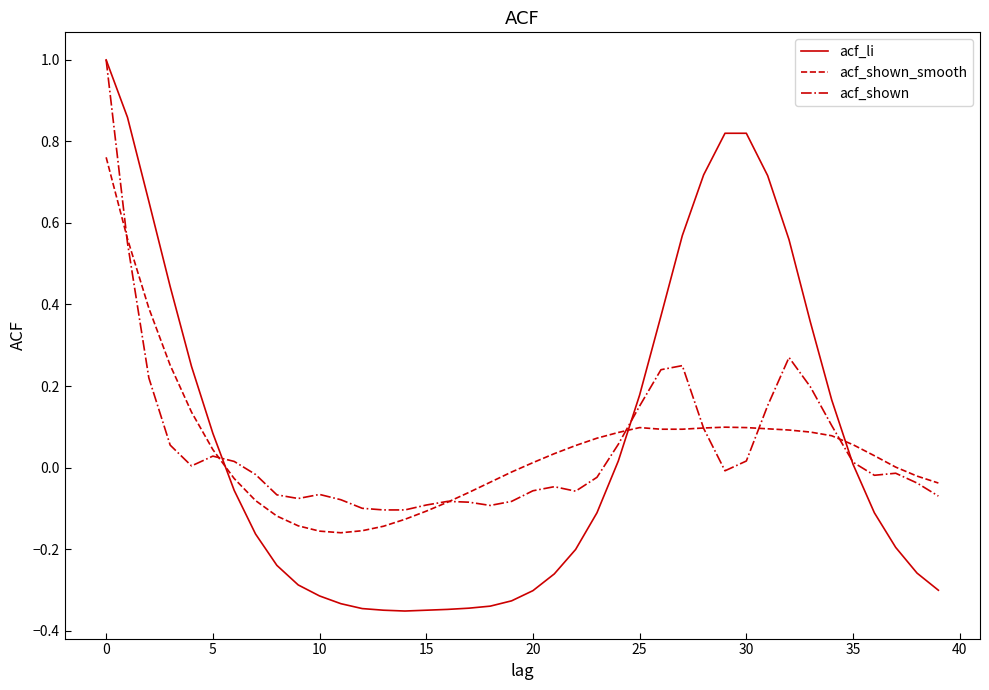

How many lines are shown in the chart?

3